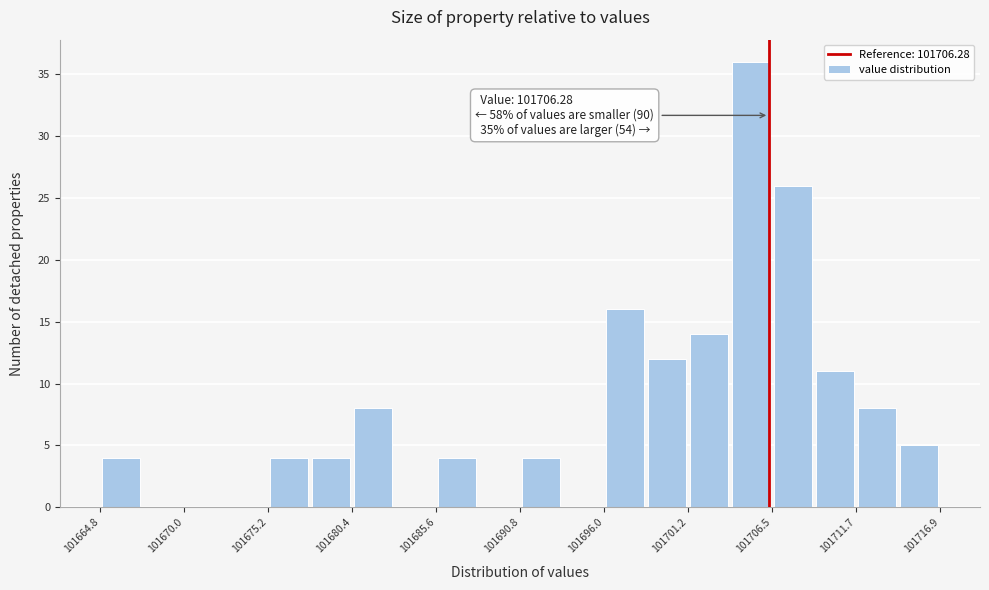

Read against the x-axis, roughly where is the centre of the tallest bar?

101705